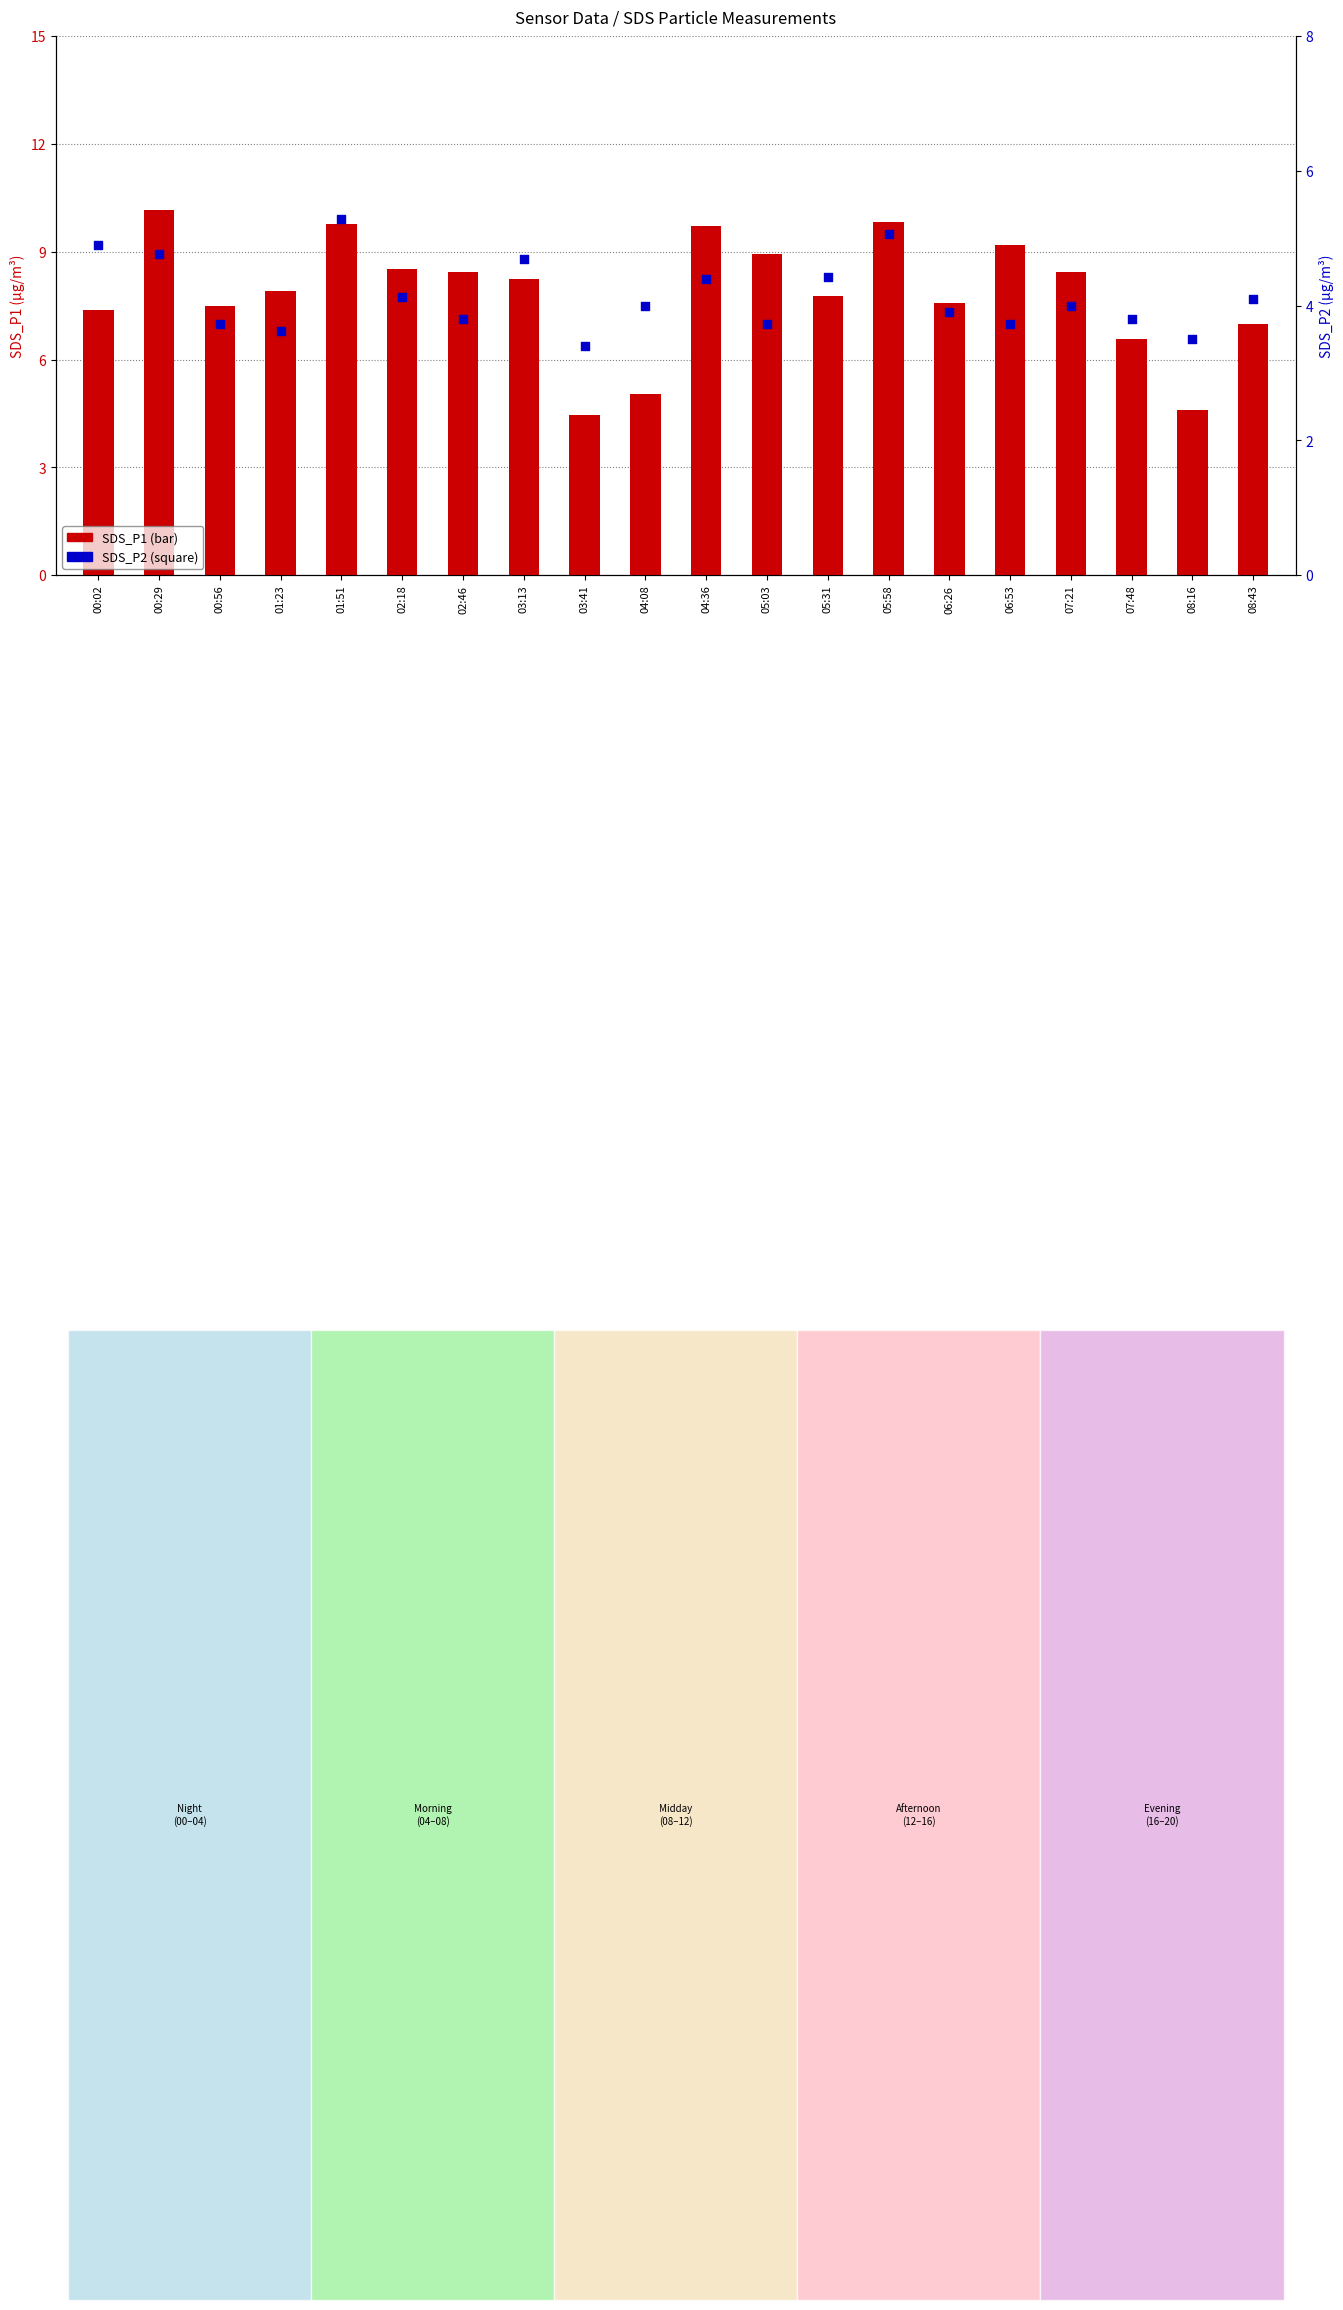

What is the total value across all series at 02:18?

12.7